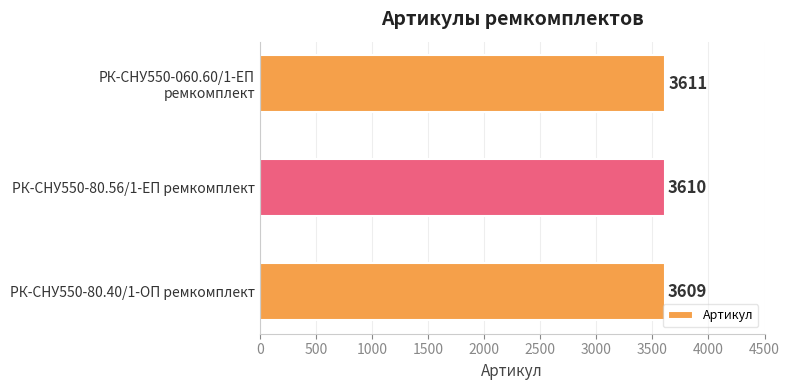

List the labels in order of value, smallest first.

РК-СНУ550-80.40/1-ОП ремкомплект, РК-СНУ550-80.56/1-ЕП ремкомплект, РК-СНУ550-060.60/1-ЕП
ремкомплект